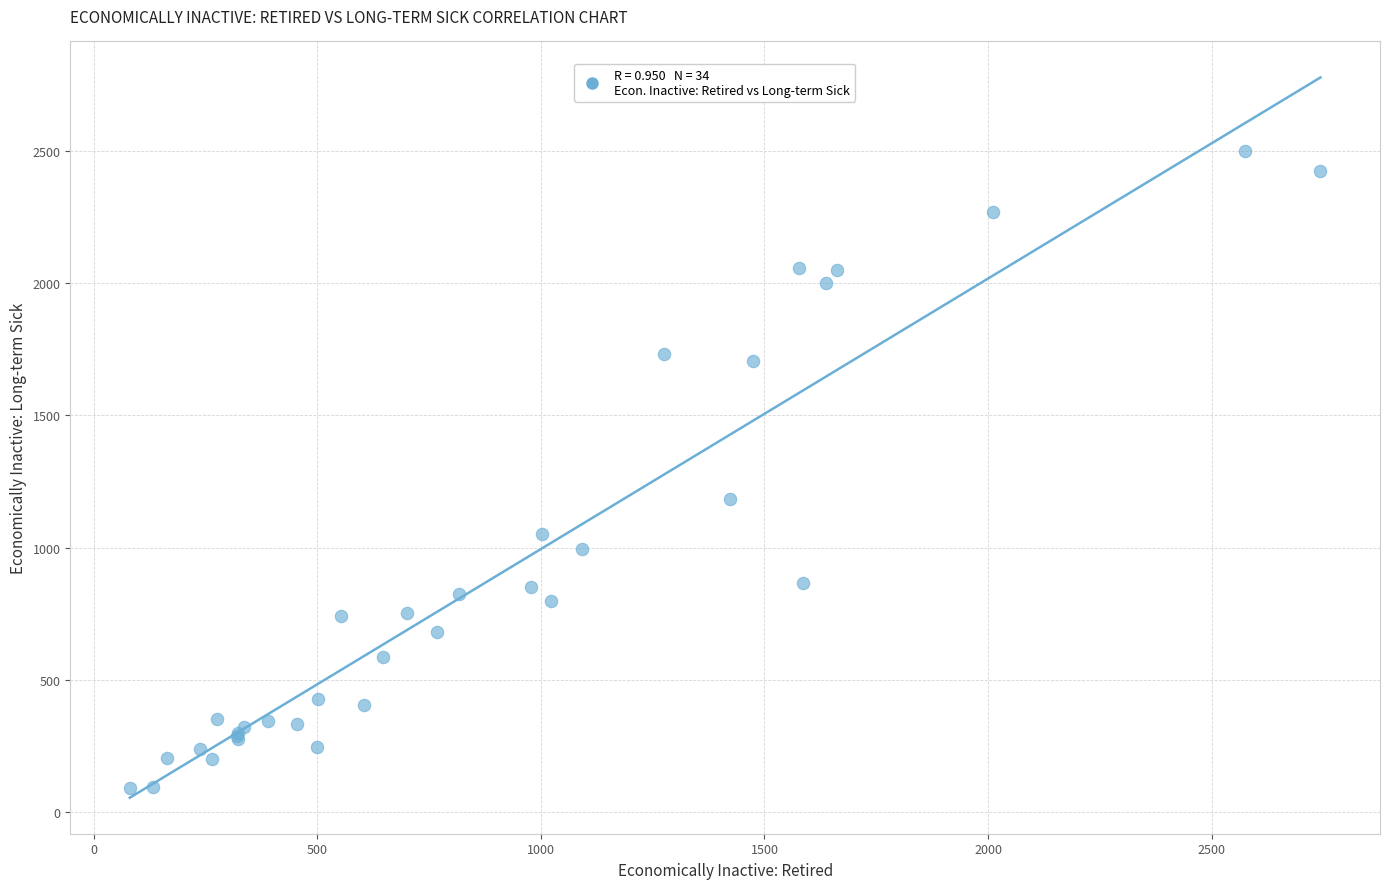

What Y value in the scatter plot is closest to 1295?

1183